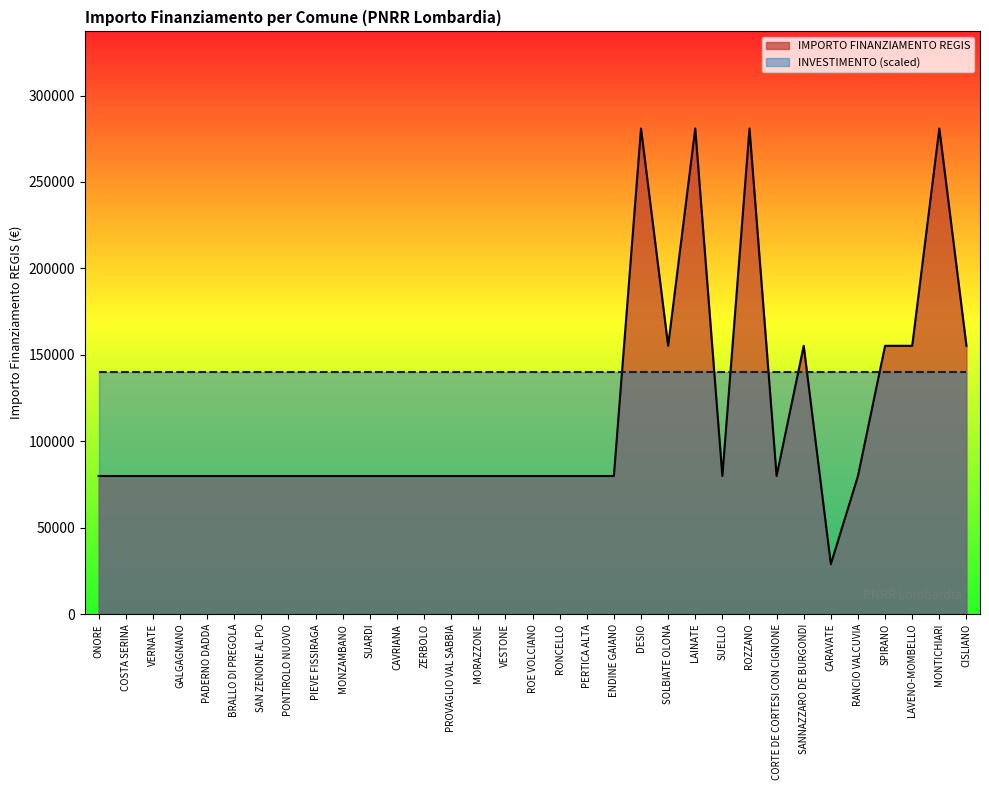

Reading right to left, list all the values displayed in this chart.

CISLIANO=155234	MONTICHIARI=280932	LAVENO-MOMBELLO=155234	SPIRANO=155234	RANCIO VALCUVIA=79922	CARAVATE=28902	SANNAZZARO DE BURGONDI=155234	CORTE DE CORTESI CON CIGNONE=79922	ROZZANO=280932	SUELLO=79922	LAINATE=280932	SOLBIATE OLONA=155234	DESIO=280932	ENDINE GAIANO=79922	PERTICA ALTA=79922	RONCELLO=79922	ROE VOLCIANO=79922	VESTONE=79922	MORAZZONE=79922	PROVAGLIO VAL SABBIA=79922	ZERBOLO=79922	CAVRIANA=79922	SUARDI=79922	MONZAMBANO=79922	PIEVE FISSIRAGA=79922	PONTIROLO NUOVO=79922	SAN ZENONE AL PO=79922	BRALLO DI PREGOLA=79922	PADERNO DADDA=79922	GALGAGNANO=79922	VERNATE=79922	COSTA SERINA=79922	ONORE=79922